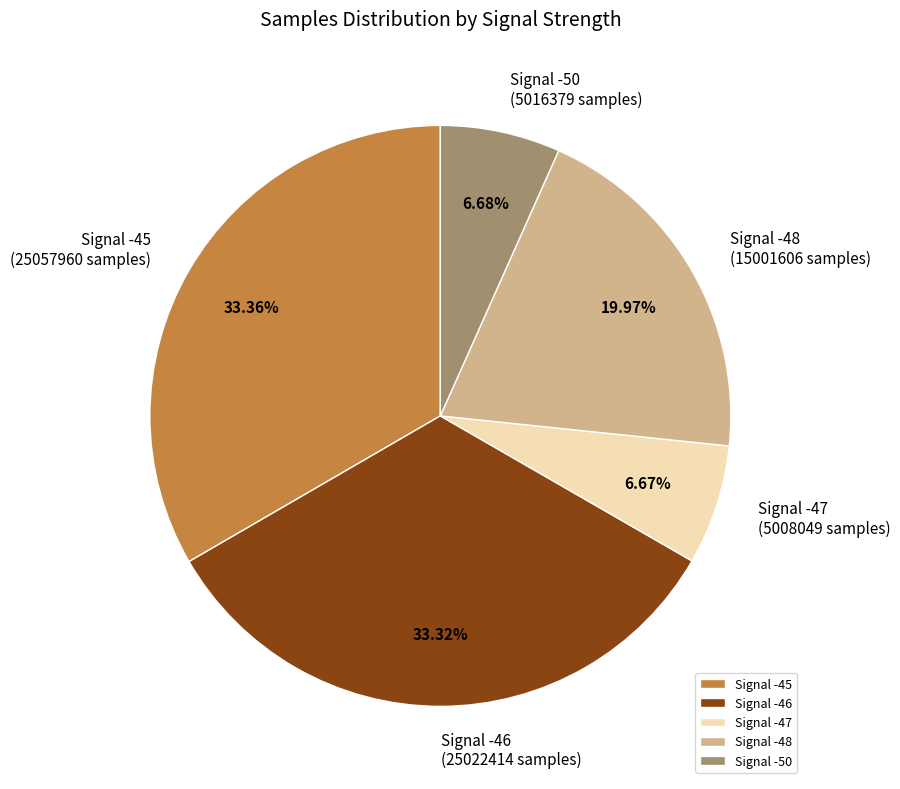

Is the sum of Signal -50 and Signal -46 greater than half?

No